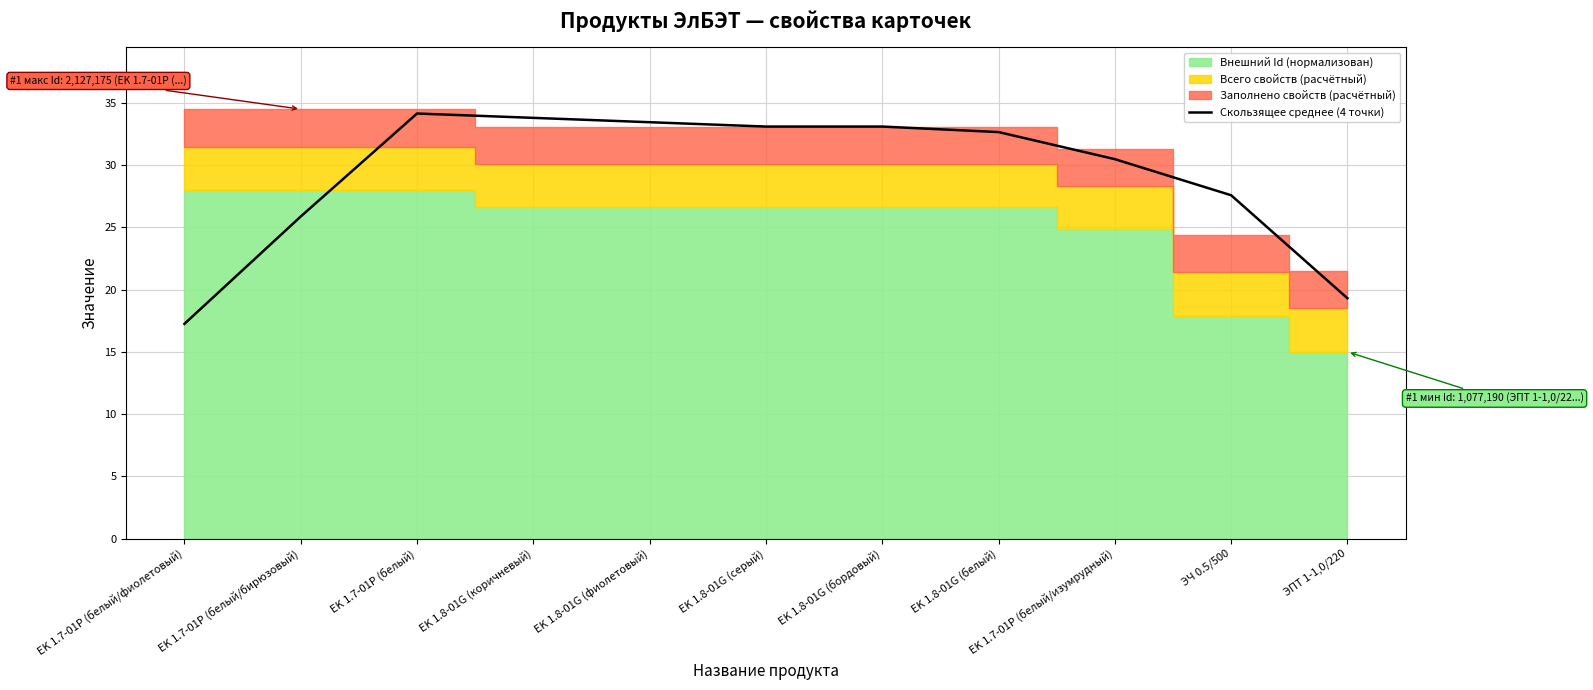

Read the value at EK 1.7-01P (белый/изумрудный).

30.5